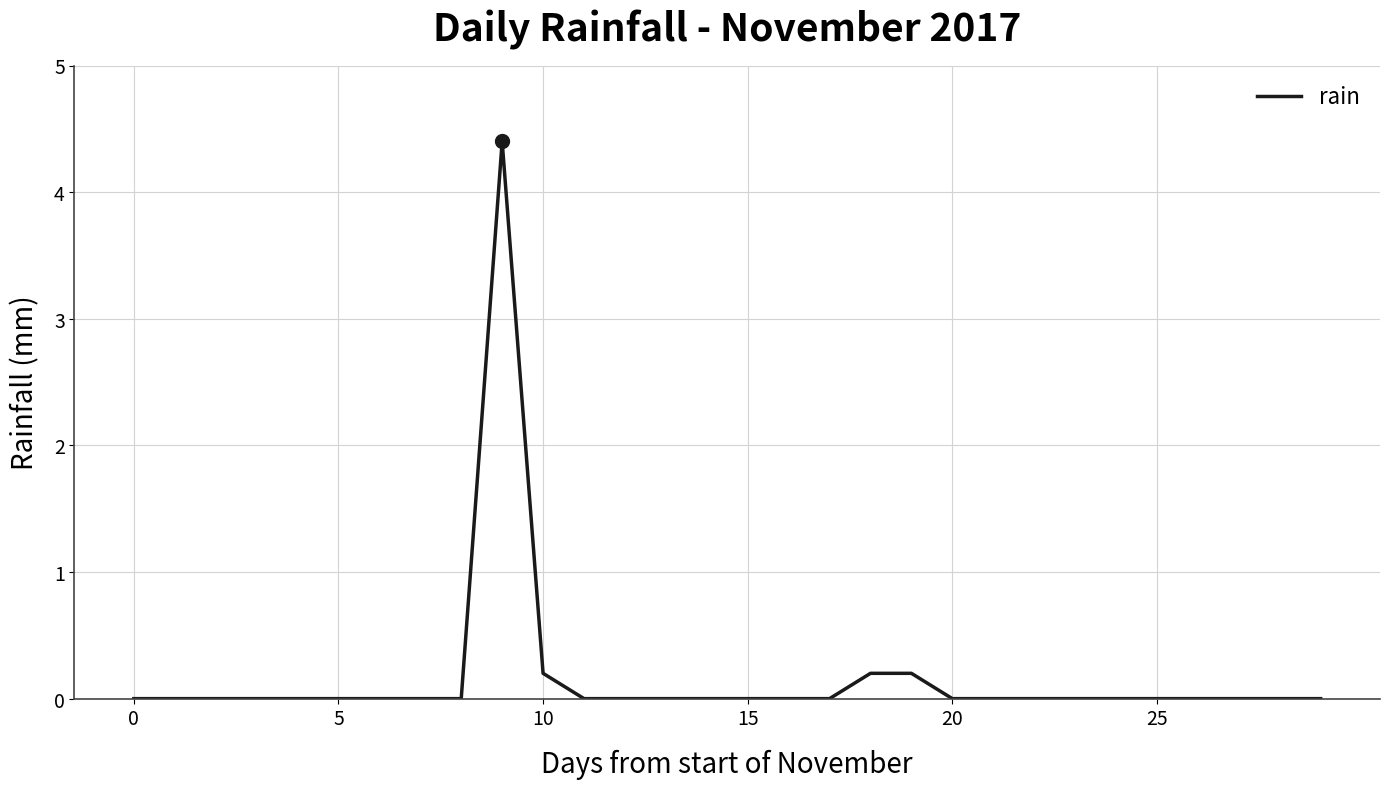

What is the greatest value displayed?

4.4